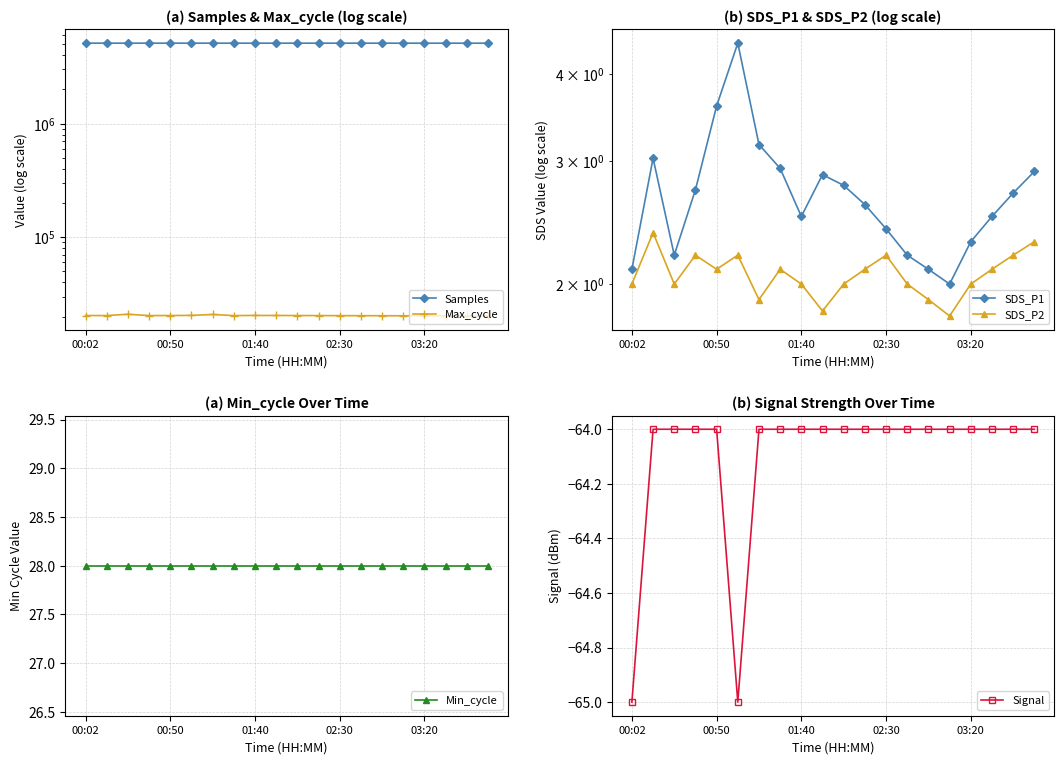

List the series in order of their peak value, lowest first.

Signal, SDS_P2, SDS_P1, Min_cycle, Max_cycle, Samples